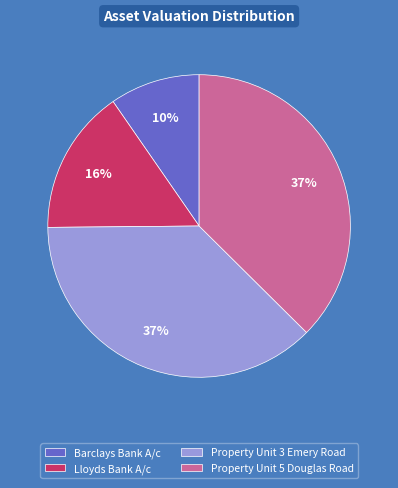

Is the sum of Property Unit 5 Douglas Road and Lloyds Bank A/c greater than half?

Yes